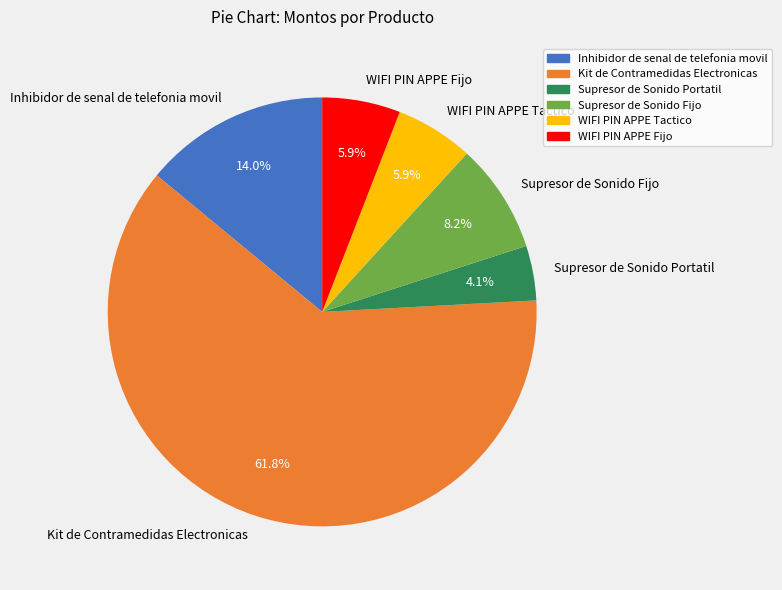

Count the number of slices in the pie.

6